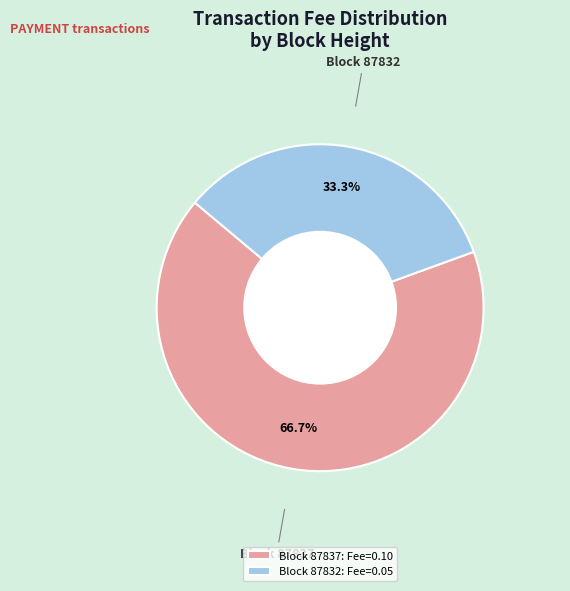

Rank the categories by value from lowest to highest.

Block 87832: Fee=0.05, Block 87837: Fee=0.10